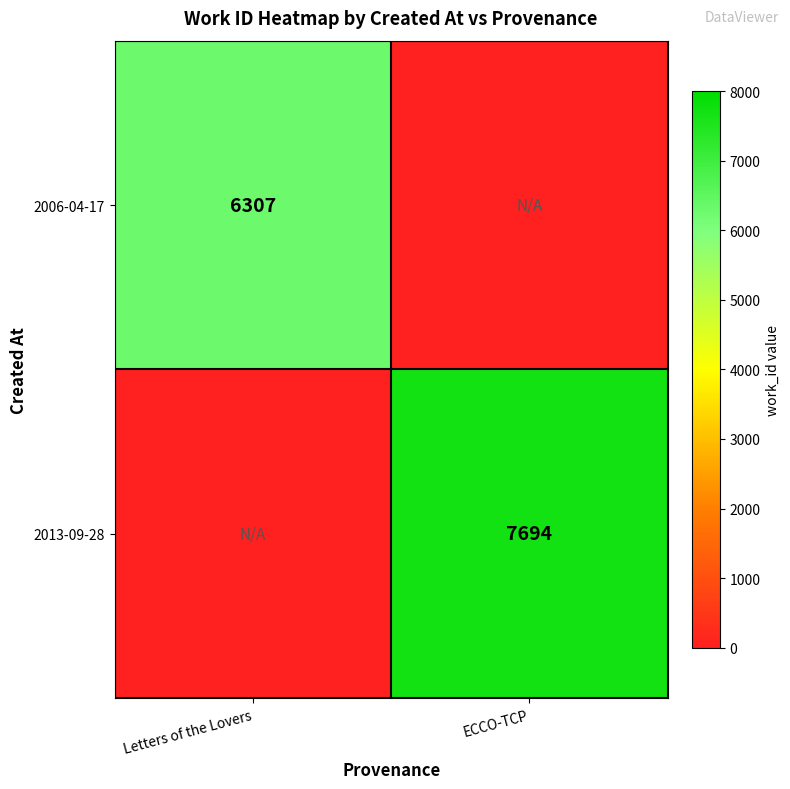

Is it true that 2013-09-28 equals 12944 at ECCO-TCP?

False